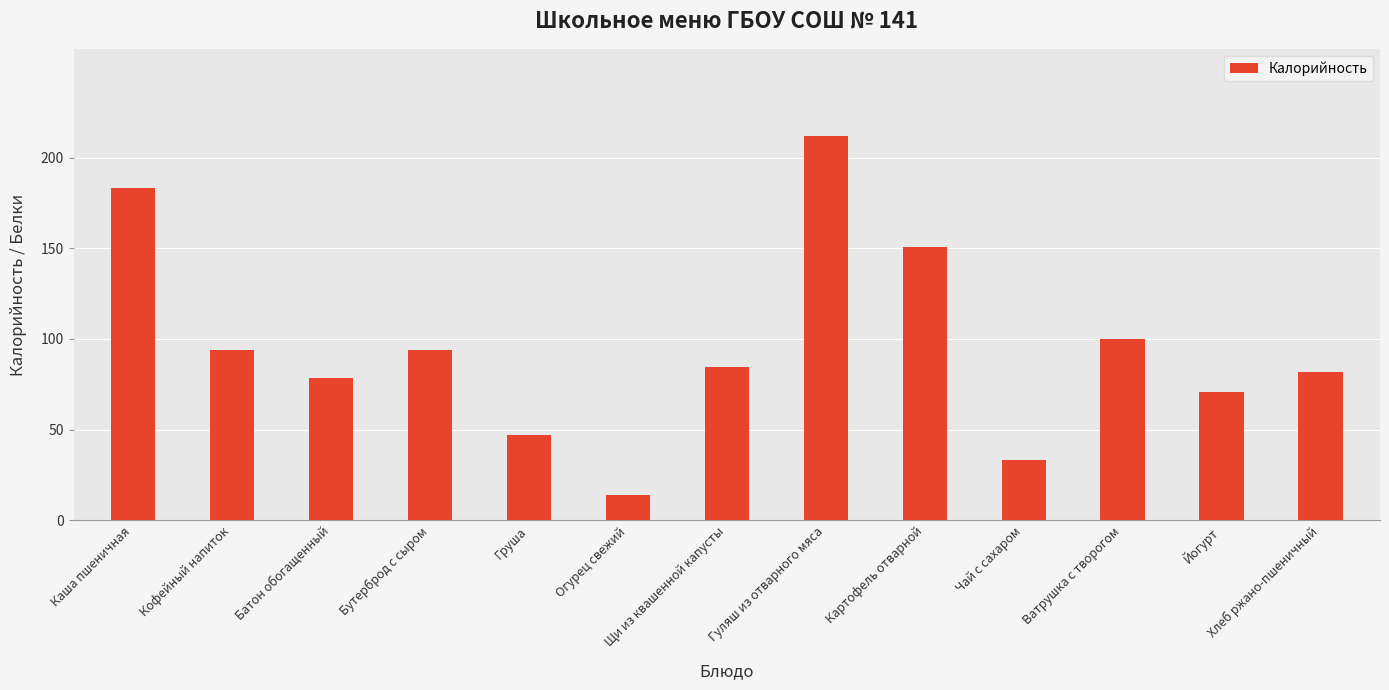

What is the value of the 12th bar from the left?

70.6